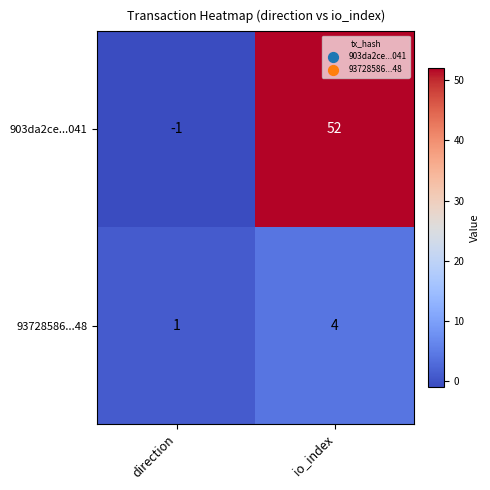

How many data points in 903da2ce...041 are less than 52?

1